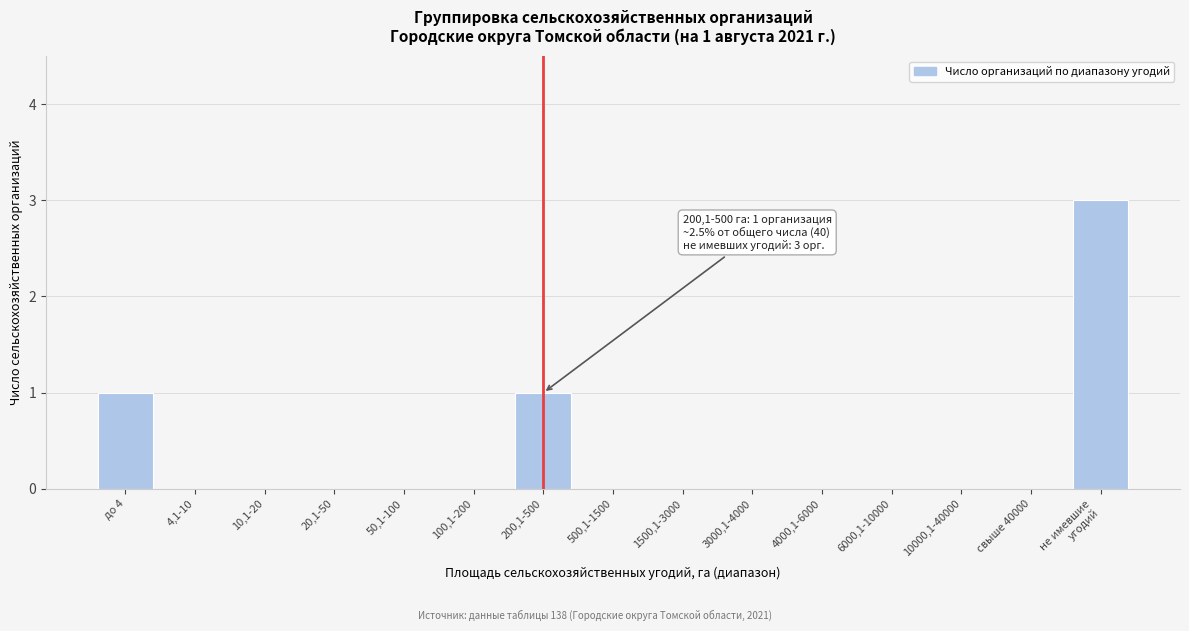

What is the maximum value shown in the chart?

3